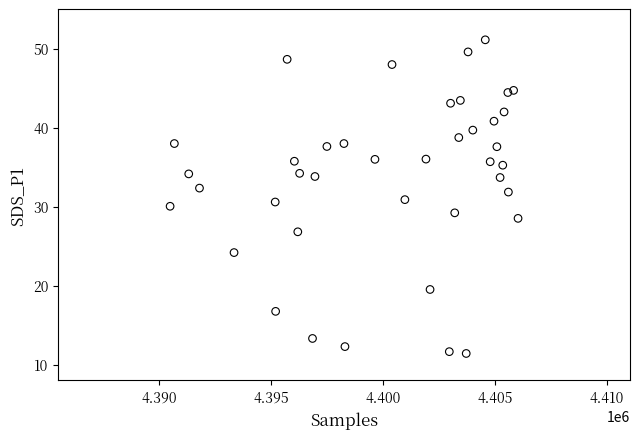

What is the range of Y values (max minus min)?

39.7